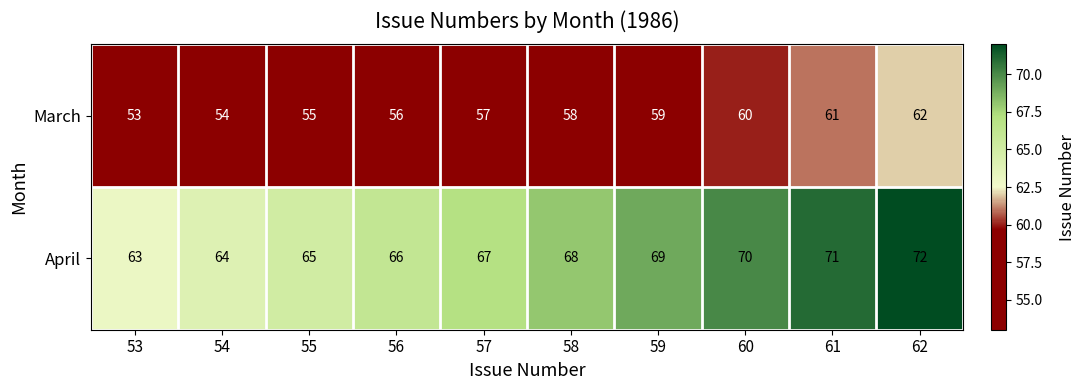

What is the difference between the highest and lowest values at 55?

10